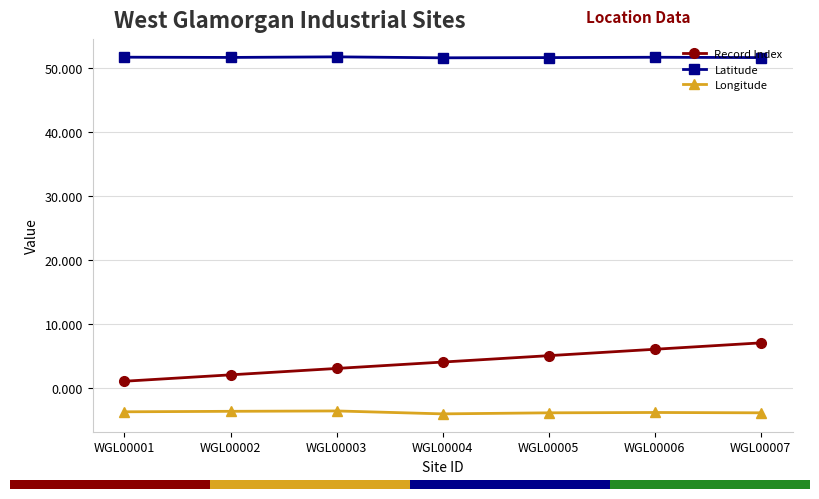

What are all the series names shown in the legend?

Record Index, Latitude, Longitude